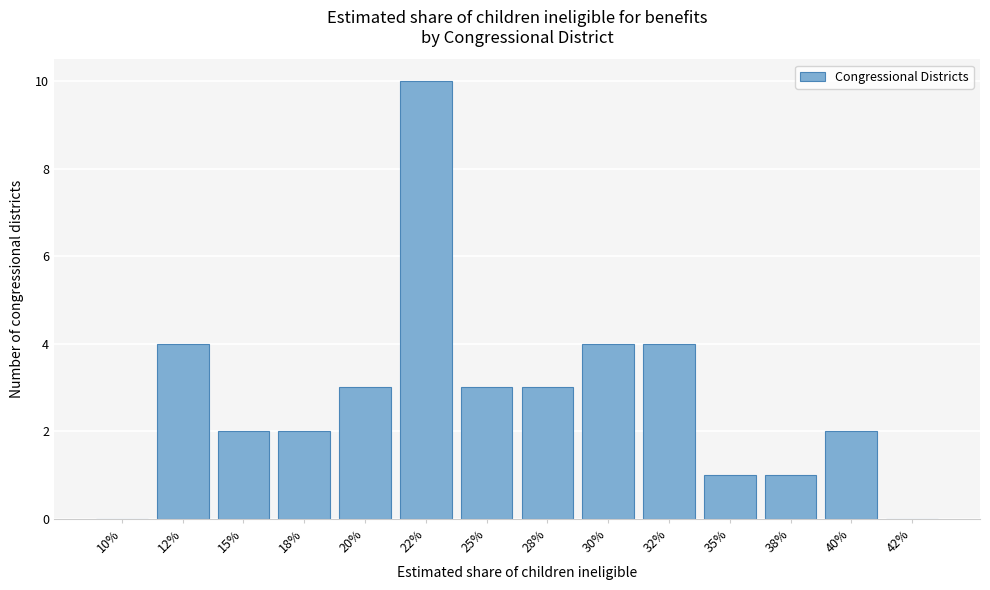

Reading right to left, transcribe all the data shown in this chart.

42%=0	40%=2	38%=1	35%=1	32%=4	30%=4	28%=3	25%=3	22%=10	20%=3	18%=2	15%=2	12%=4	10%=0